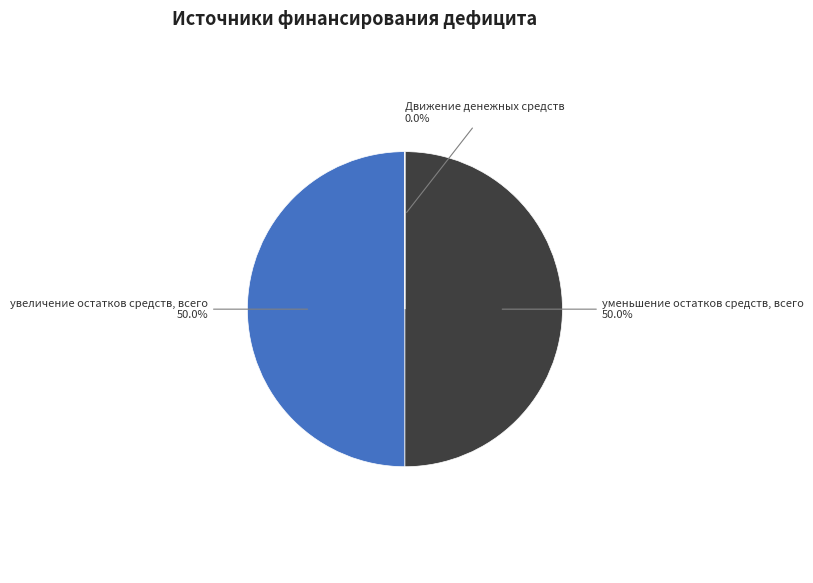

How much of the chart is everything except увеличение остатков средств, всего?

50.0%